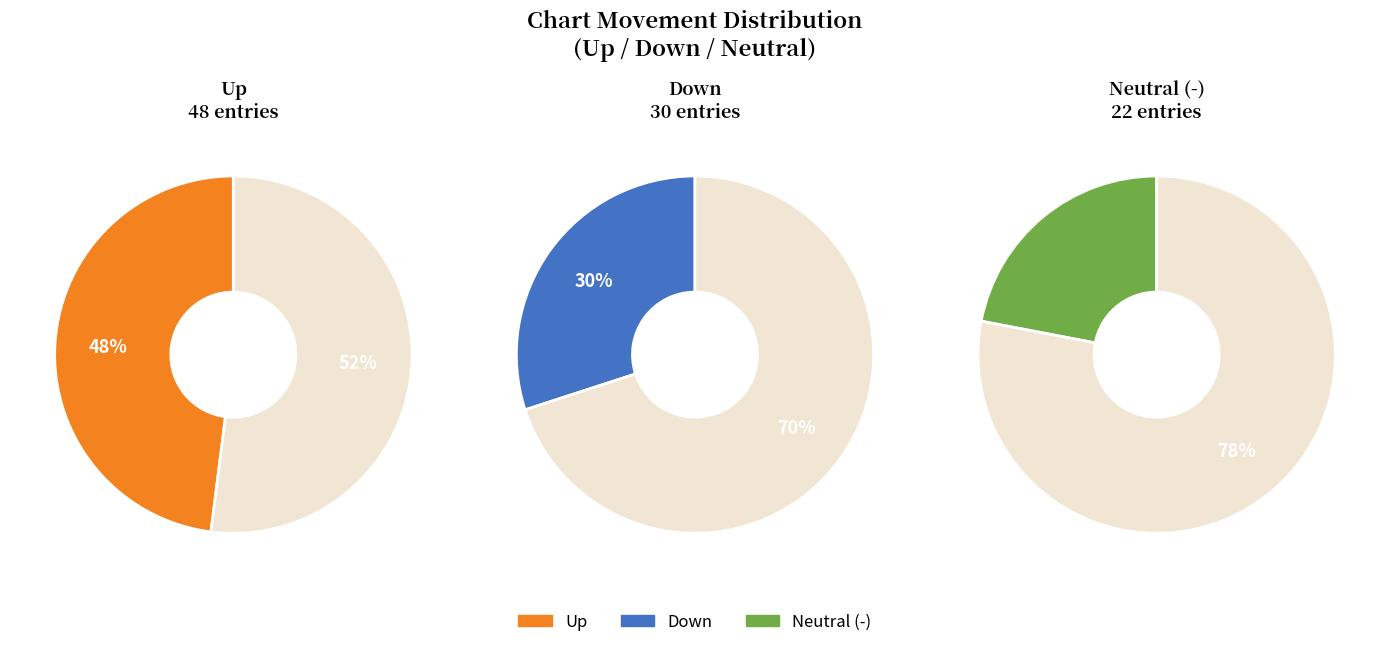

Is there any slice that represents more than half of the pie?

No